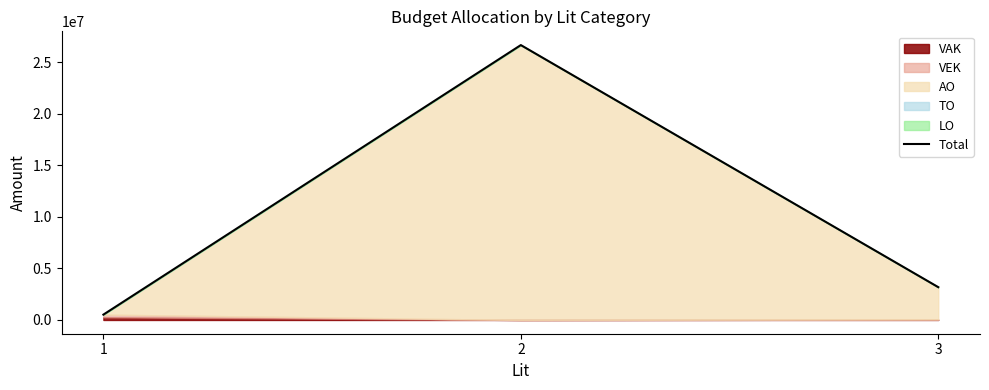

Between 2 and 1, which is larger?

2